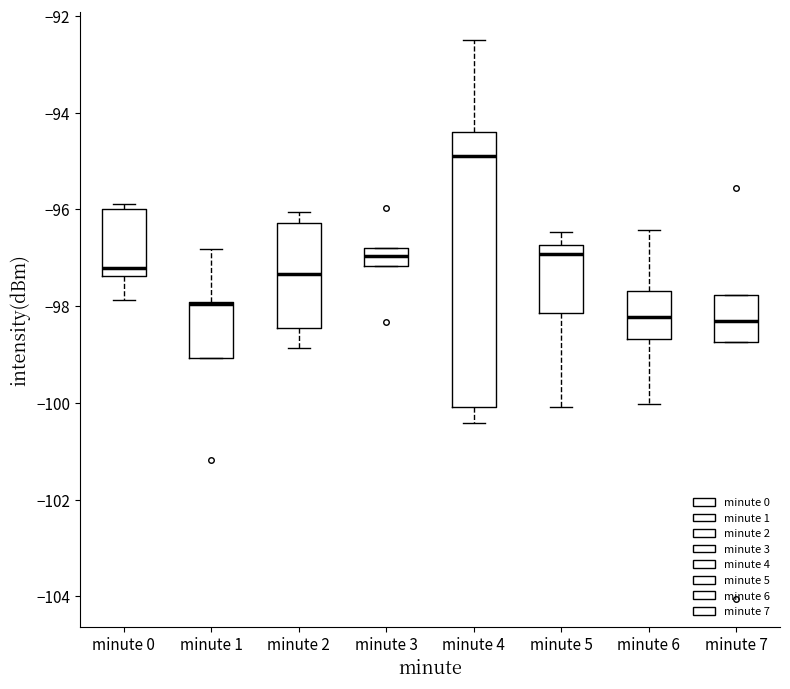

Reading left to right, transcribe this box plot: for each box, give where its median line is, the range the box spans, and where its two whiskers end, as read against the y-axis. The values are not printed on the chart, so give them approximately, as read against the axis.

minute 0: median -97.2, box -97.4 to -96.0, whiskers -97.8 to -95.8
minute 1: median -98.0 (drawn on the box's upper edge), box -99.0 to -98.0, whiskers -99.0 to -96.8
minute 2: median -97.4, box -98.4 to -96.2, whiskers -98.8 to -96.0
minute 3: median -97.0, box -97.2 to -96.8, whiskers -97.2 to -96.8
minute 4: median -94.8, box -100.0 to -94.4, whiskers -100.4 to -92.4
minute 5: median -97.0, box -98.2 to -96.8, whiskers -100.0 to -96.4
minute 6: median -98.2, box -98.6 to -97.6, whiskers -100.0 to -96.4
minute 7: median -98.2, box -98.8 to -97.8, whiskers -98.8 to -97.8